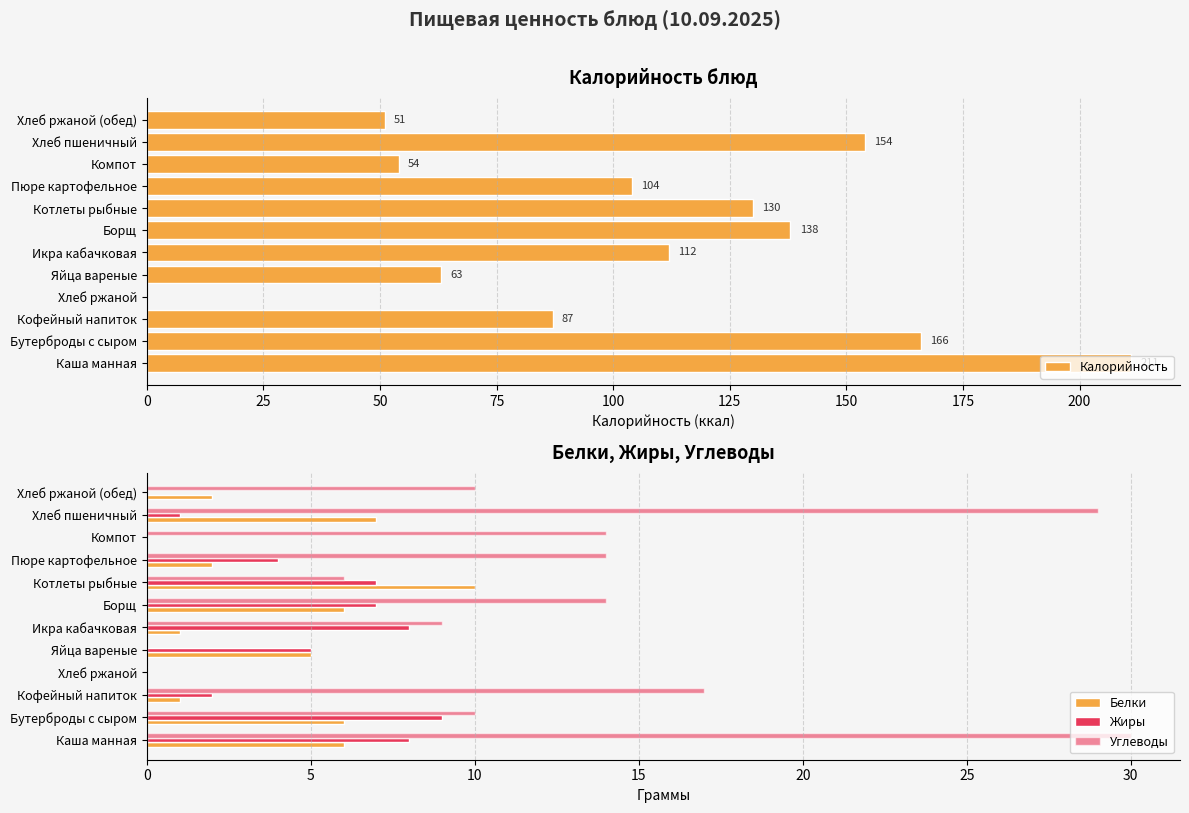

How many Жиры values are between 1 and 8?

8